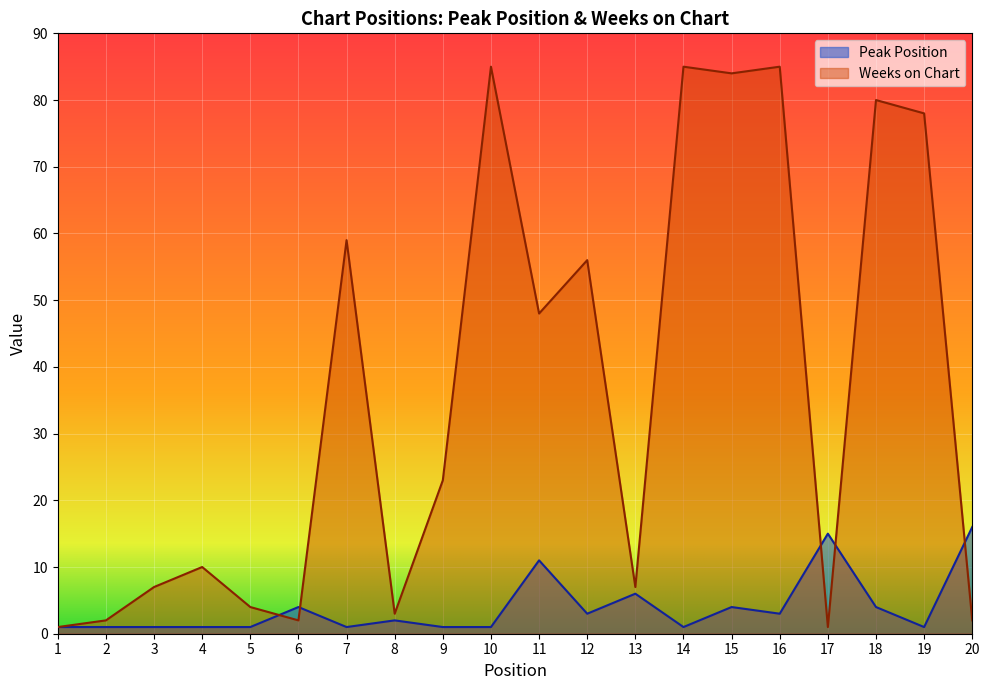

Reading left to right, extract all data points from this chart.

Peak Position: 1=1	2=1	3=1	4=1	5=1	6=4	7=1	8=2	9=1	10=1	11=11	12=3	13=6	14=1	15=4	16=3	17=15	18=4	19=1	20=16
Weeks on Chart: 1=1	2=2	3=7	4=10	5=4	6=2	7=59	8=3	9=23	10=85	11=48	12=56	13=7	14=85	15=84	16=85	17=1	18=80	19=78	20=2